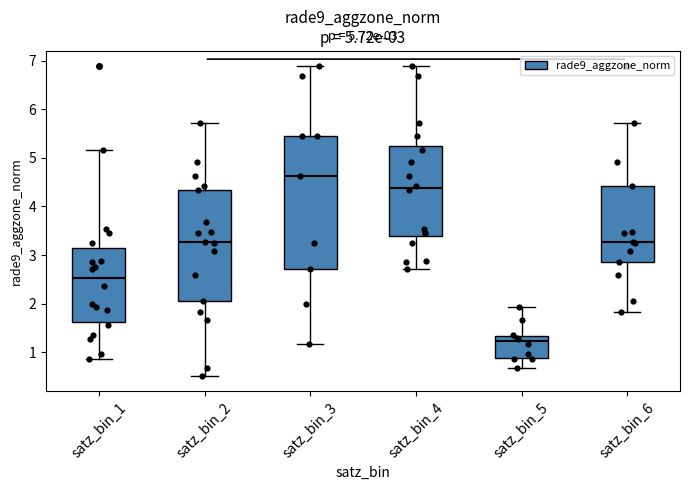

Which box is the tallest, from its lower edge to its upper edge?

satz_bin_3